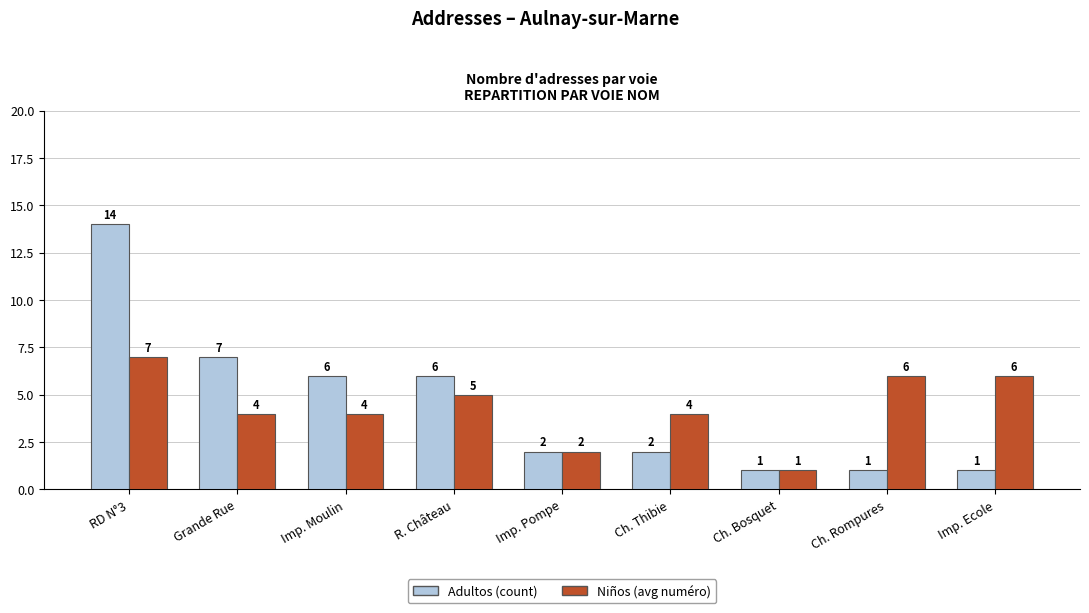

At which category is the sum across all series the highest?

RD N°3